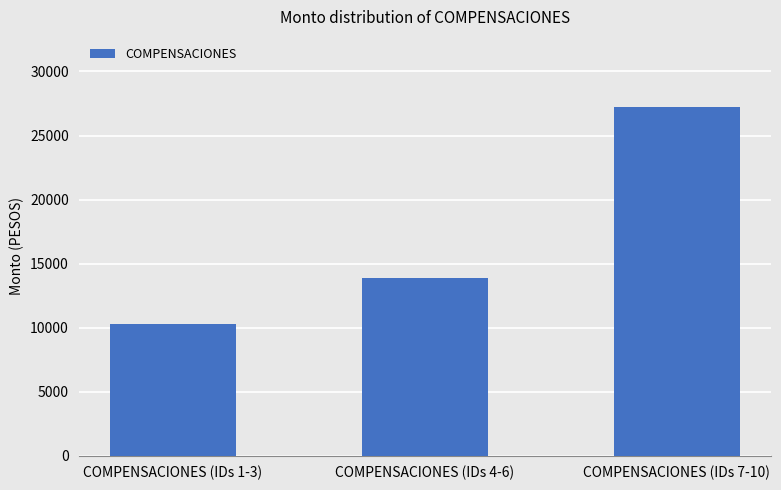

What is the label of the 1st bar from the left?

COMPENSACIONES (IDs 1-3)